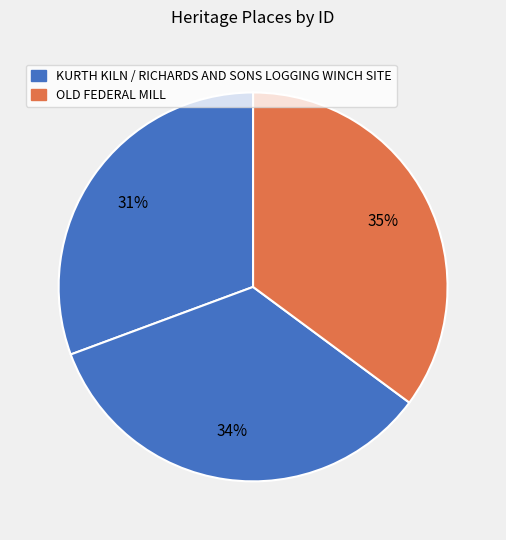

Which category has the smallest portion of the pie?

KURTH KILN